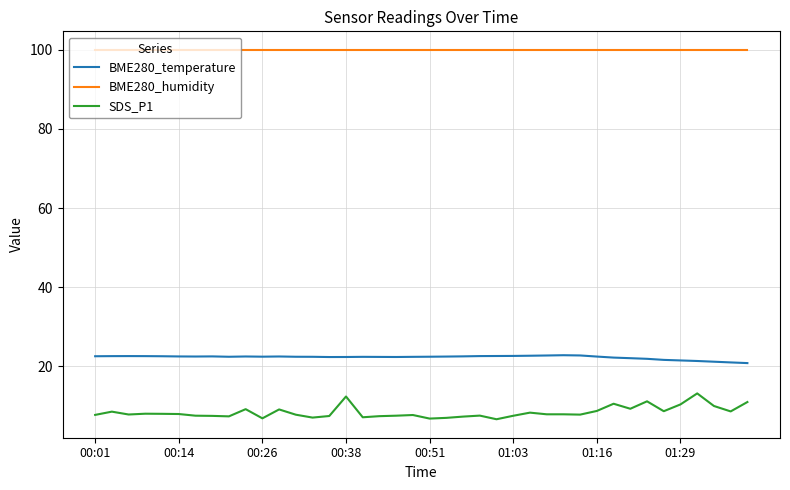

What are all the series names shown in the legend?

BME280_temperature, BME280_humidity, SDS_P1